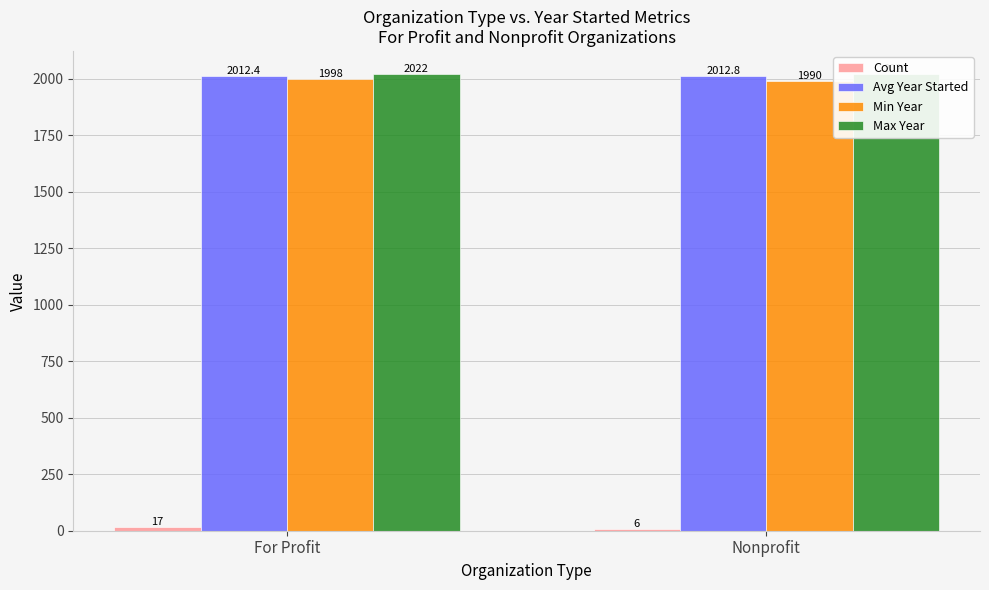

How many groups of bars are there?

2